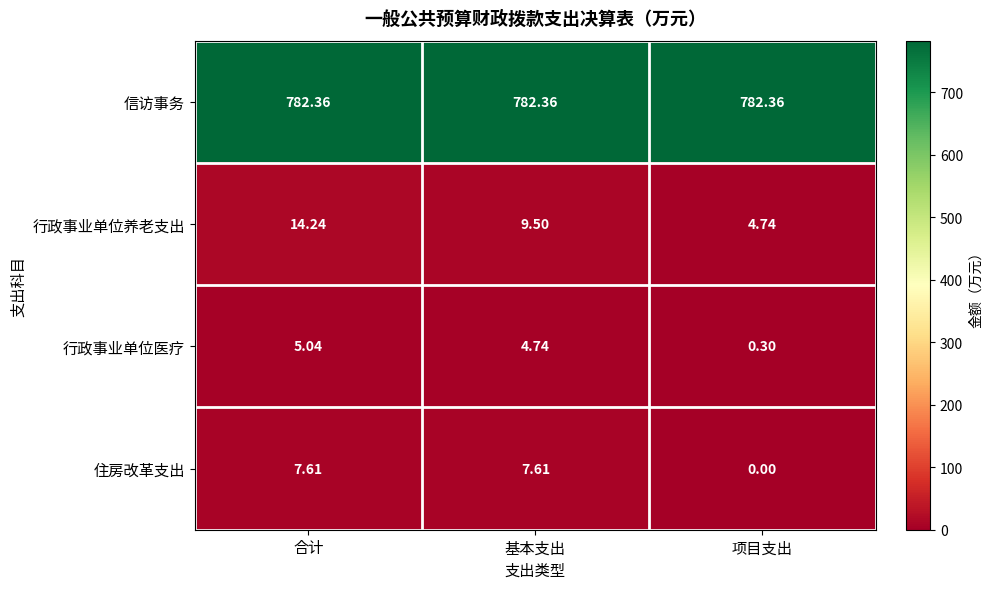

Where is 行政事业单位医疗 nearest to the value 2?

项目支出